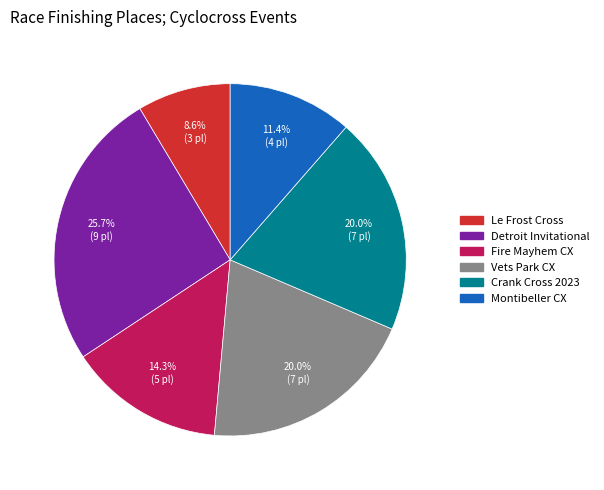

Do Le Frost Cross and Vets Park CX together represent more than half of the pie?

No